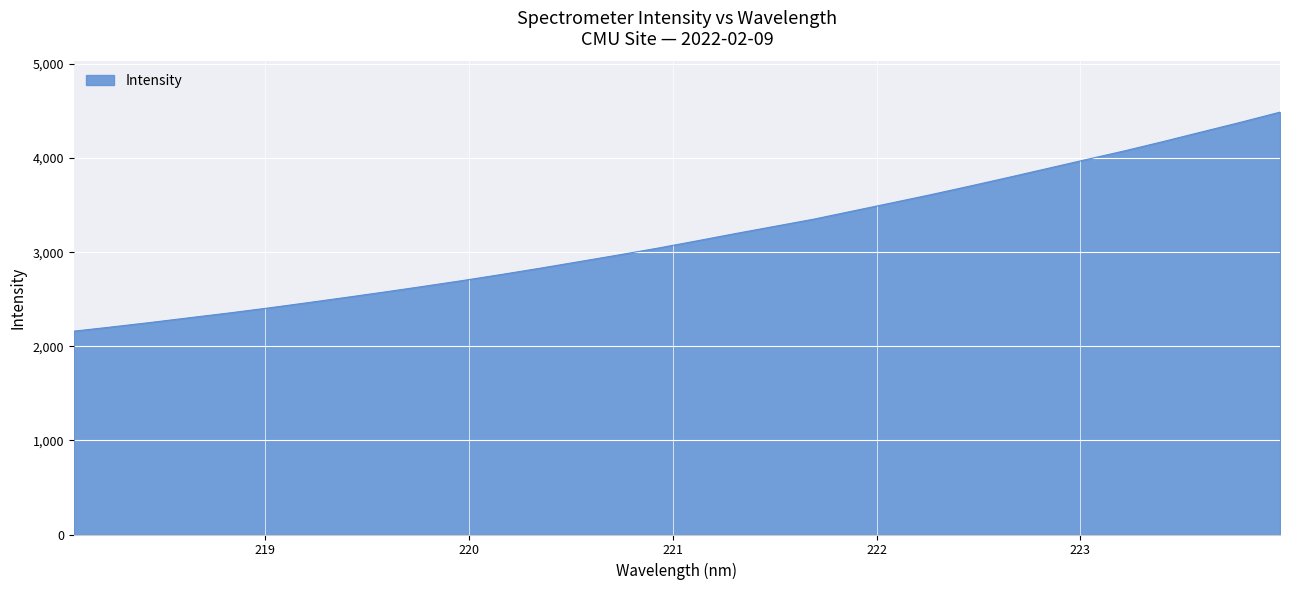

What is the difference between the maximum and minimum values?

2327.3